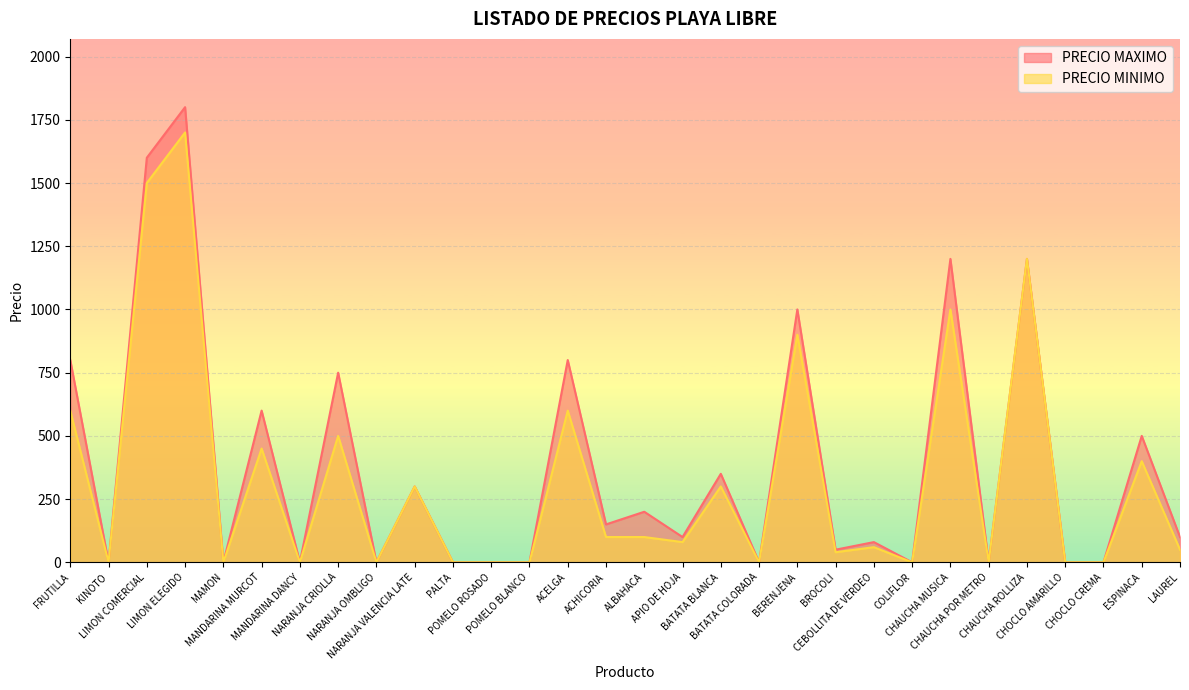

List the series in order of their overall mean, lowest first.

PRECIO MINIMO, PRECIO MAXIMO